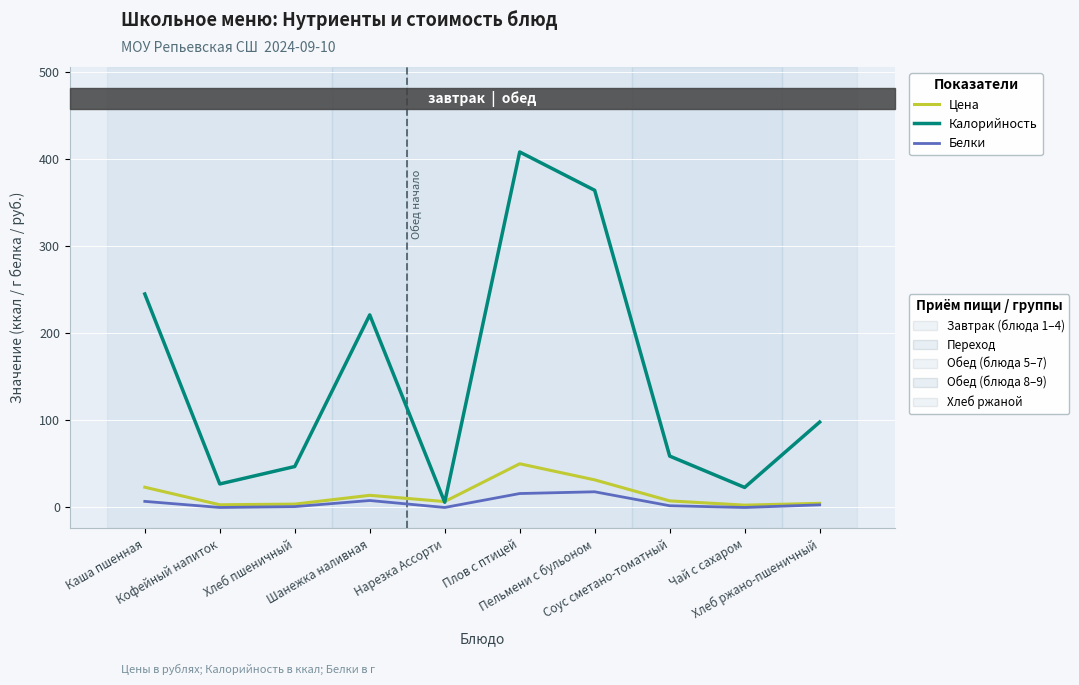

What is the maximum value shown in the chart?

408.0